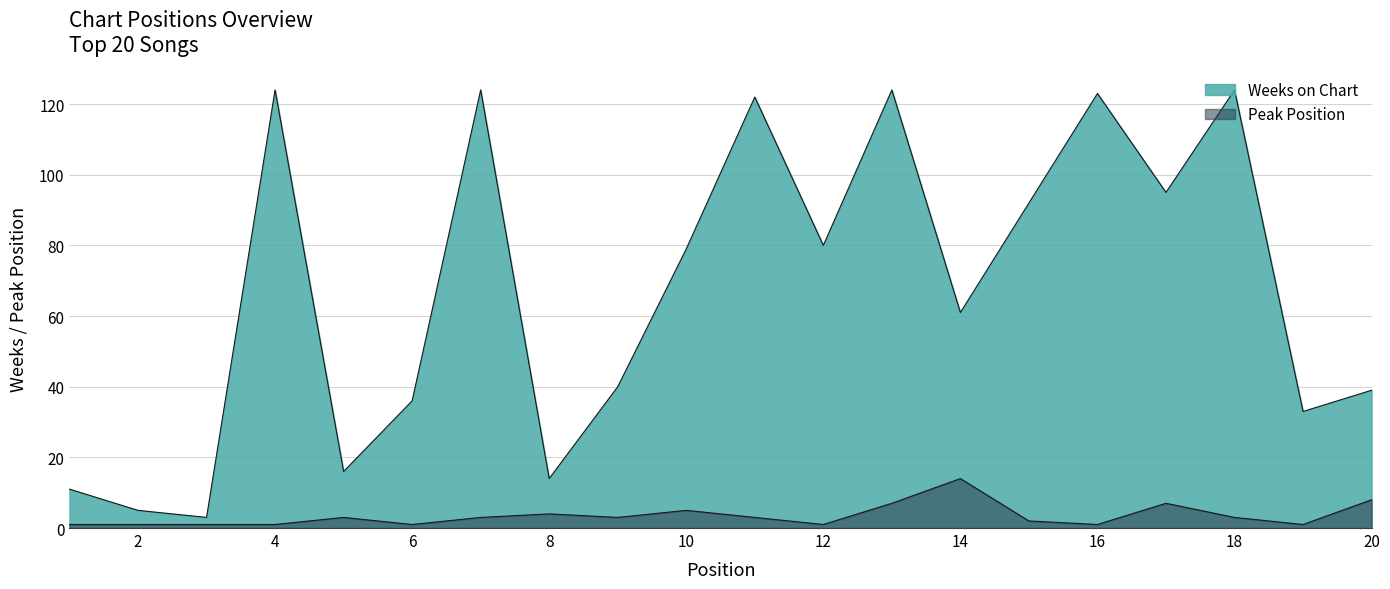

What is the difference between the second highest and minimum values in the Peak Position series?

7